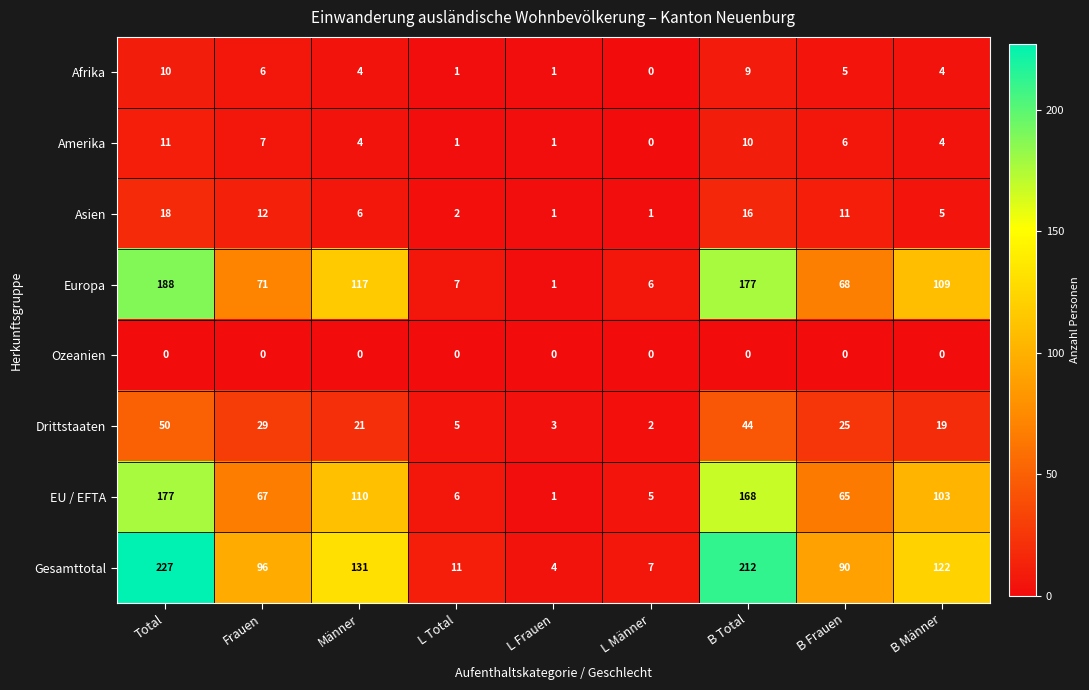

Where does the Afrika series first go above 4?

Total